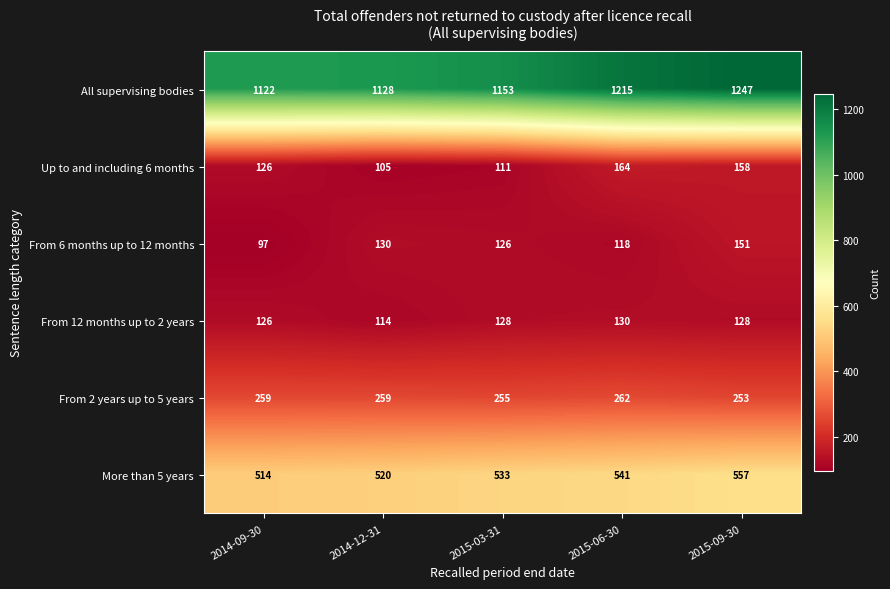

What is the average value of the From 12 months up to 2 years series?

125